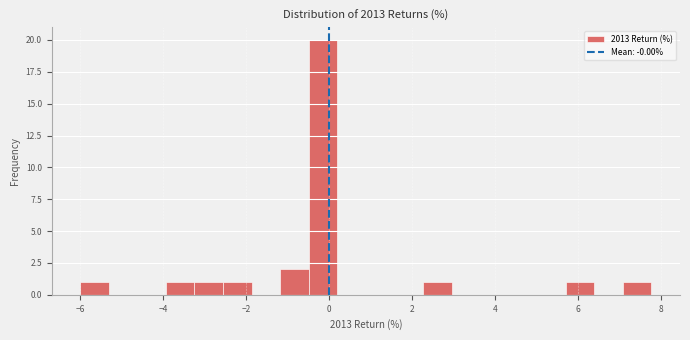

Read against the x-axis, roughly where is the centre of the tallest bar?

-0.2